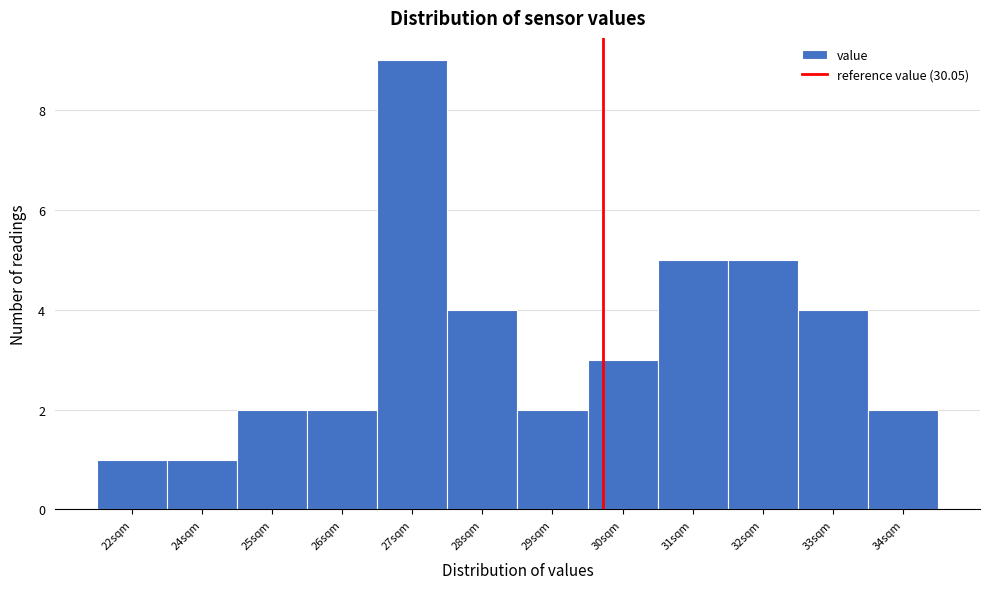

Reading left to right, transcribe all the data shown in this chart.

1	1	2	2	9	4	2	3	5	5	4	2